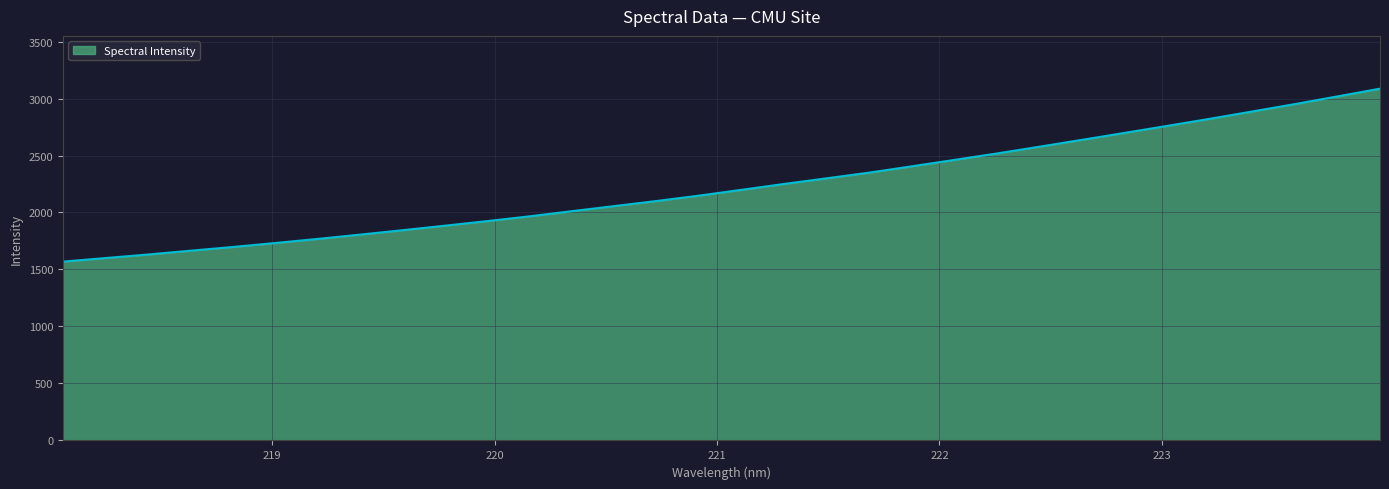

Does the chart display data point markers on the line(s)?

No